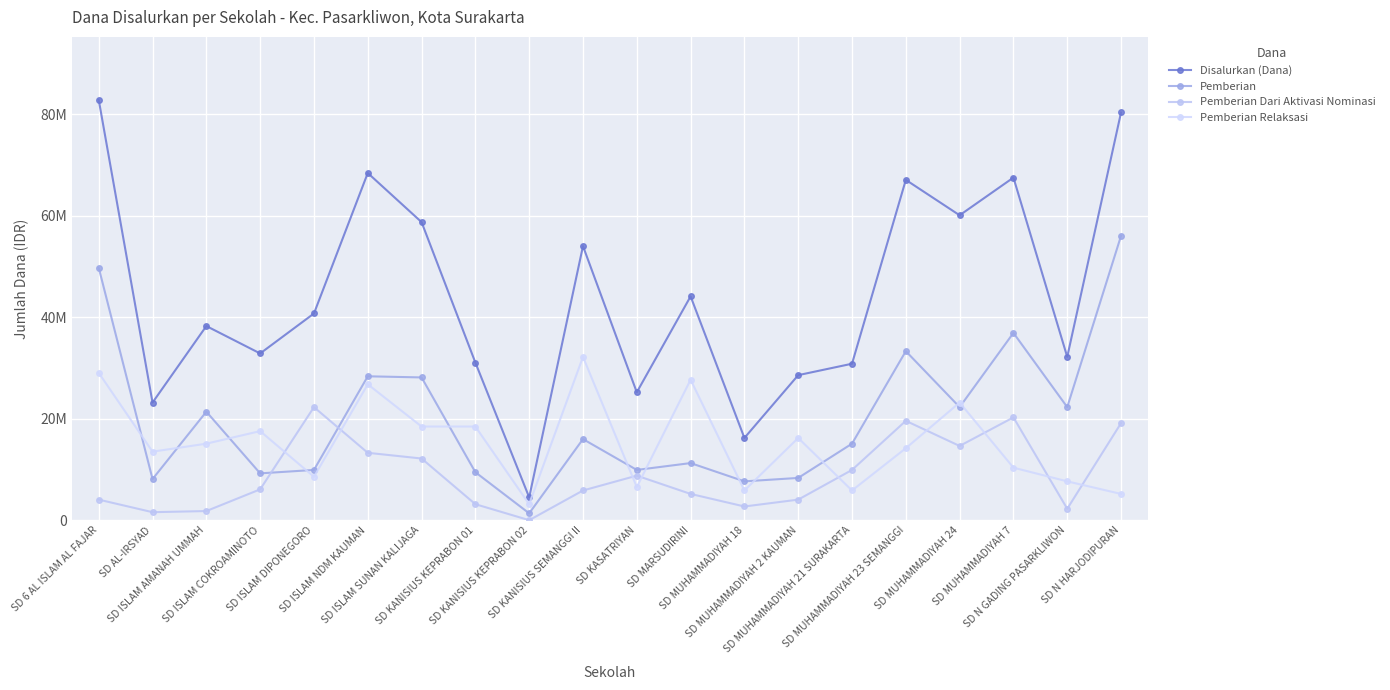

What is the label of the 11th point from the right?

SD KANISIUS SEMANGGI II